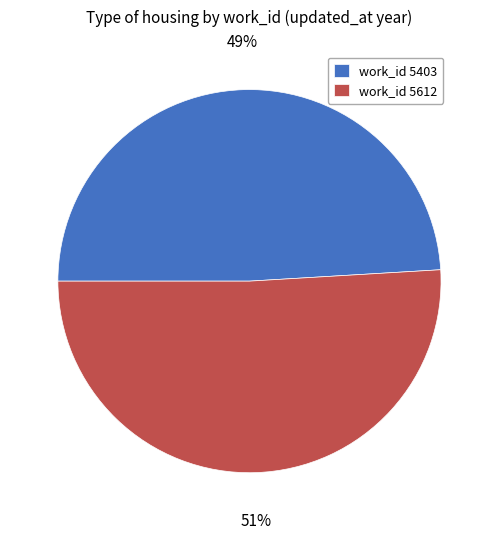

Is the sum of work_id 5403 and work_id 5612 greater than half?

Yes